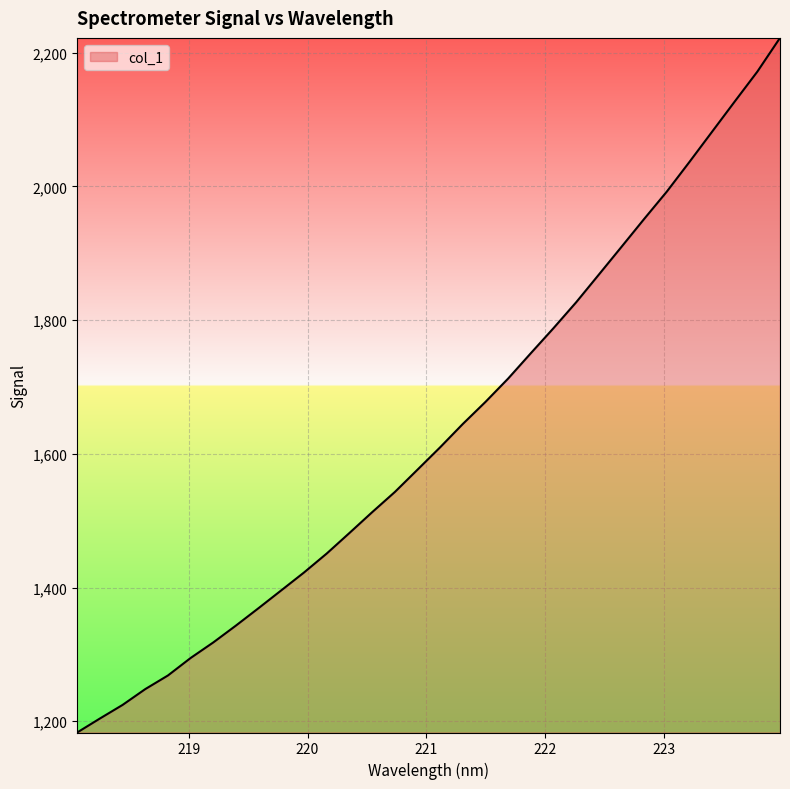

What is the greatest value displayed?

2222.2